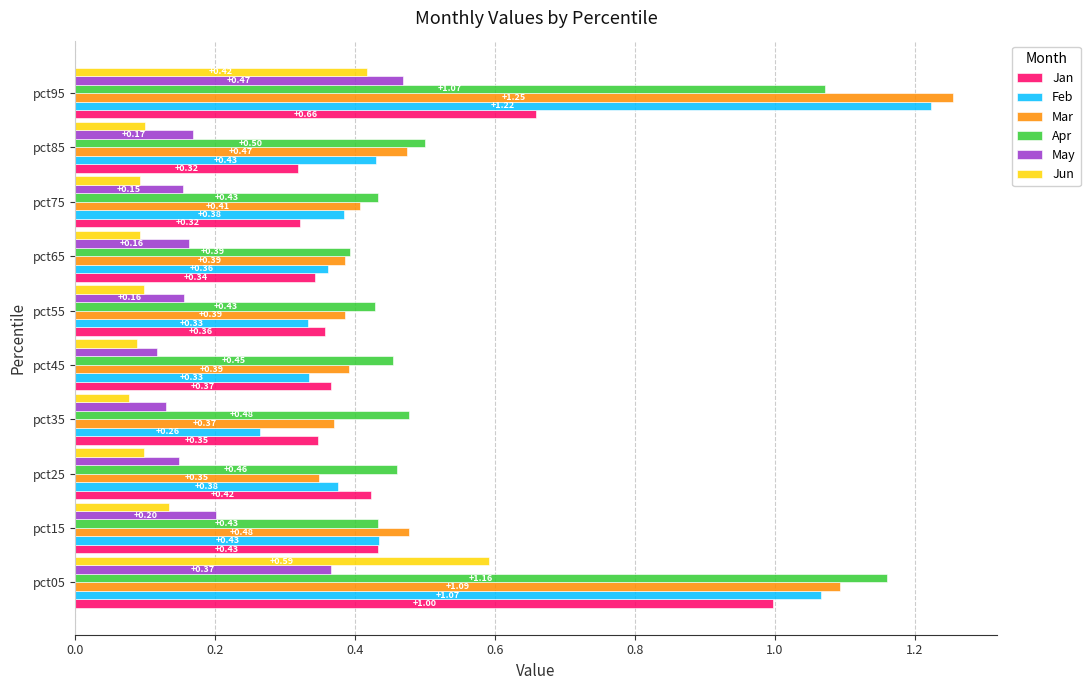

What is the sum of all Feb values?

5.2